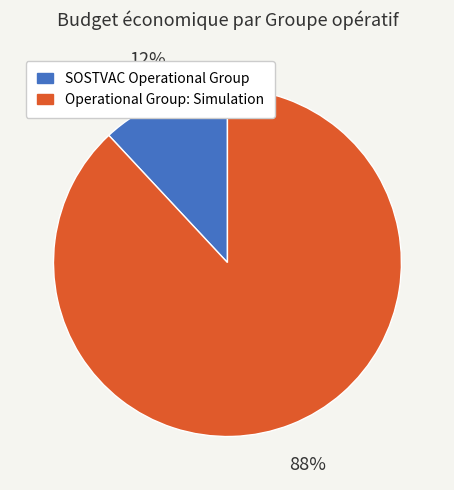

Count the number of slices in the pie.

2